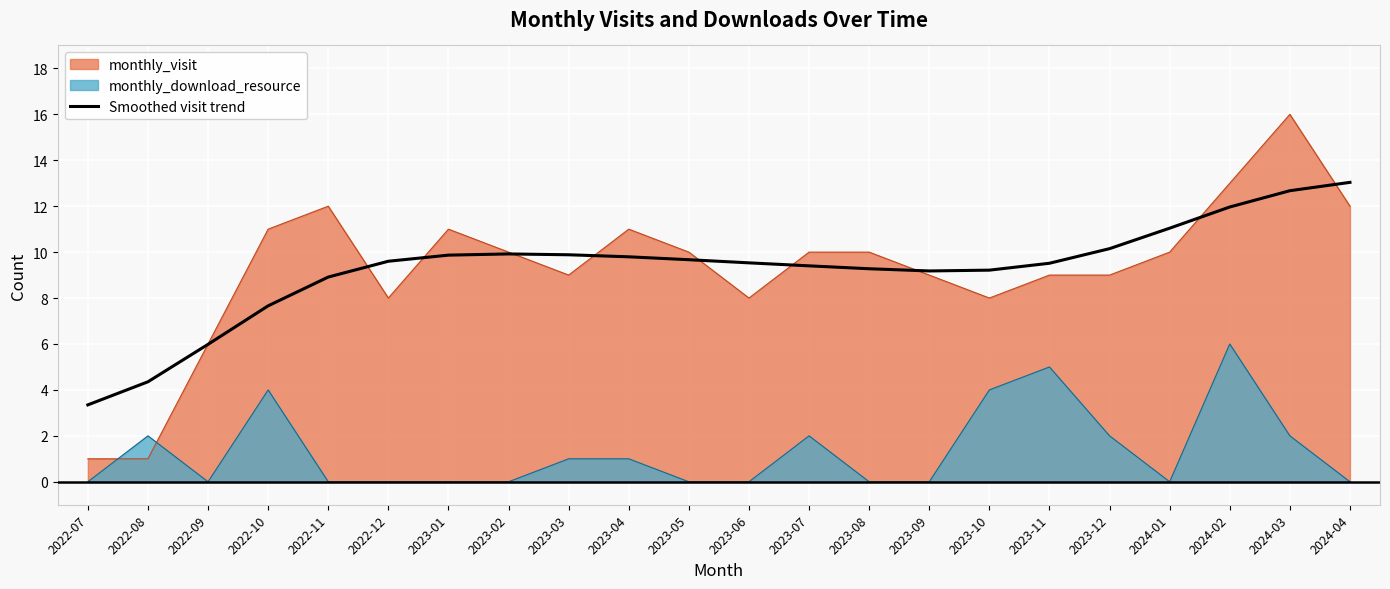

Where does the data first go above 9?

2022-12